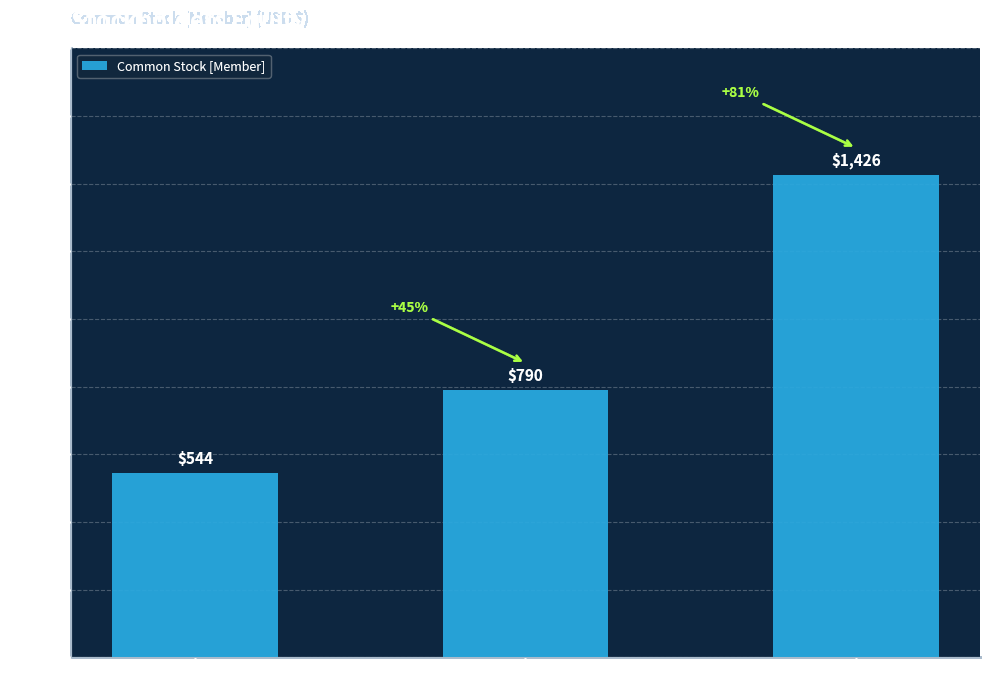

How many series are shown in this chart?

1